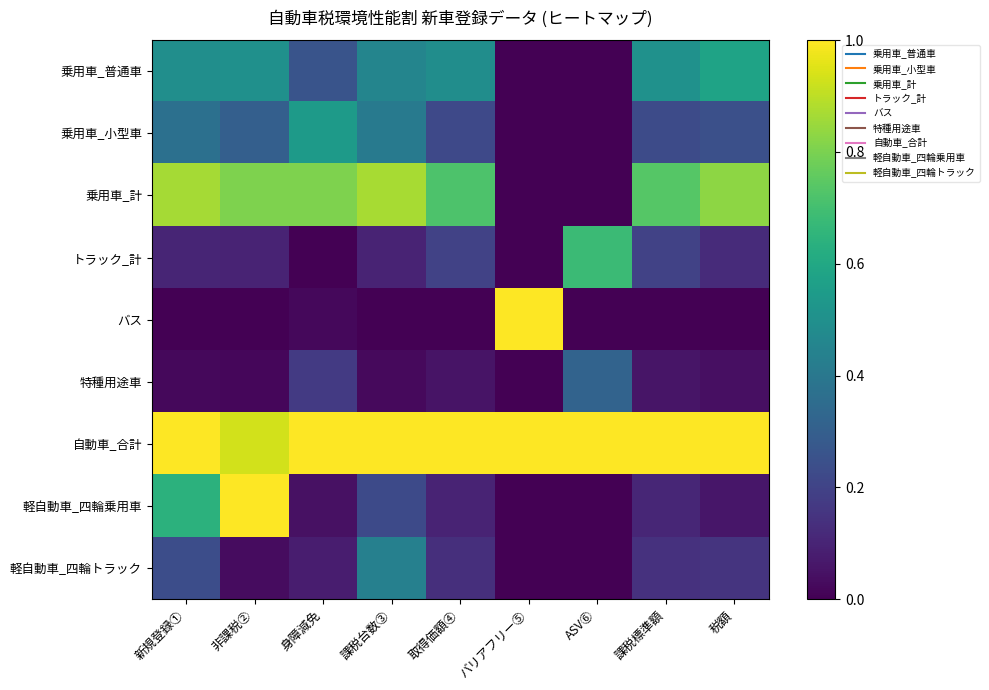

What is the spread (max minus min) of values at ASV⑥?

1.0